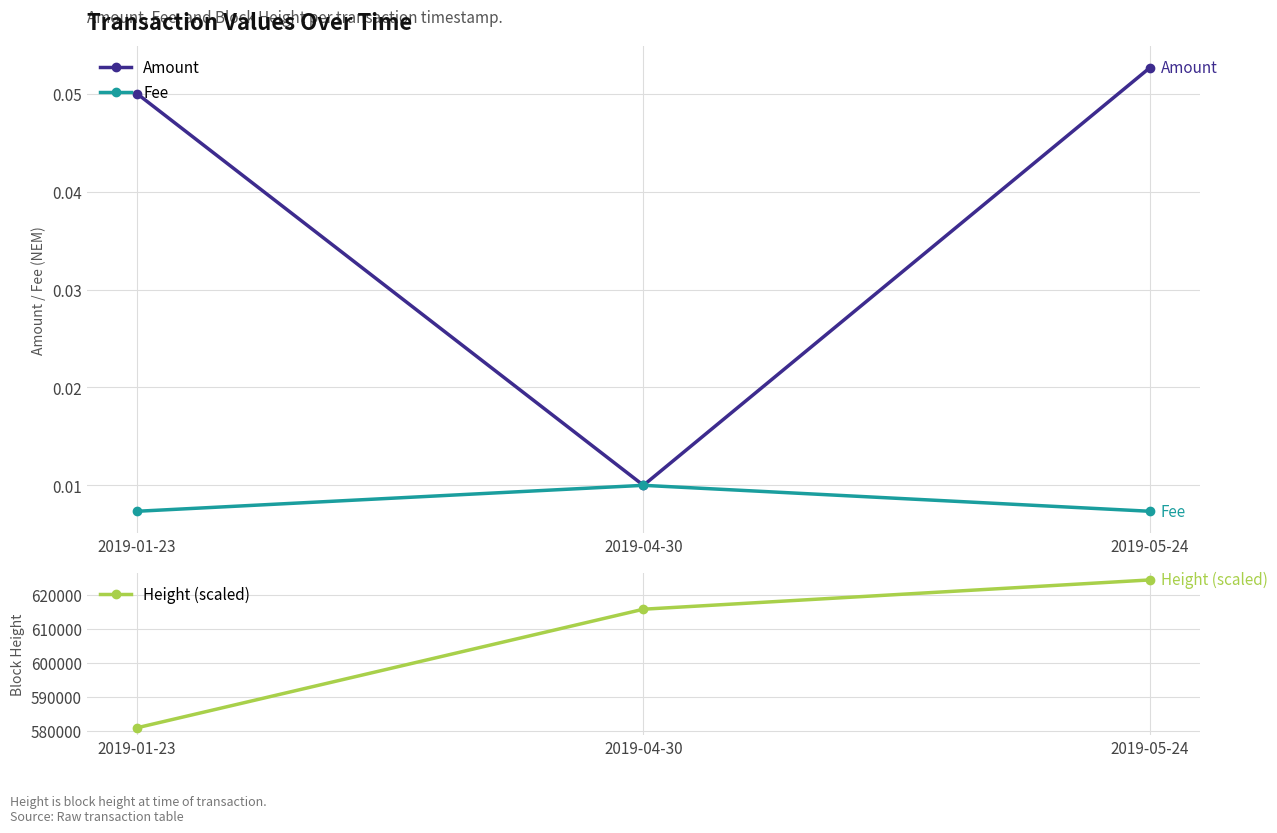

Reading left to right, transcribe all the data shown in this chart.

Amount: 0.1	0.0	0.1
Fee: 0.0	0.0	0.0
Height (scaled): 580967.0	615692.0	624267.0